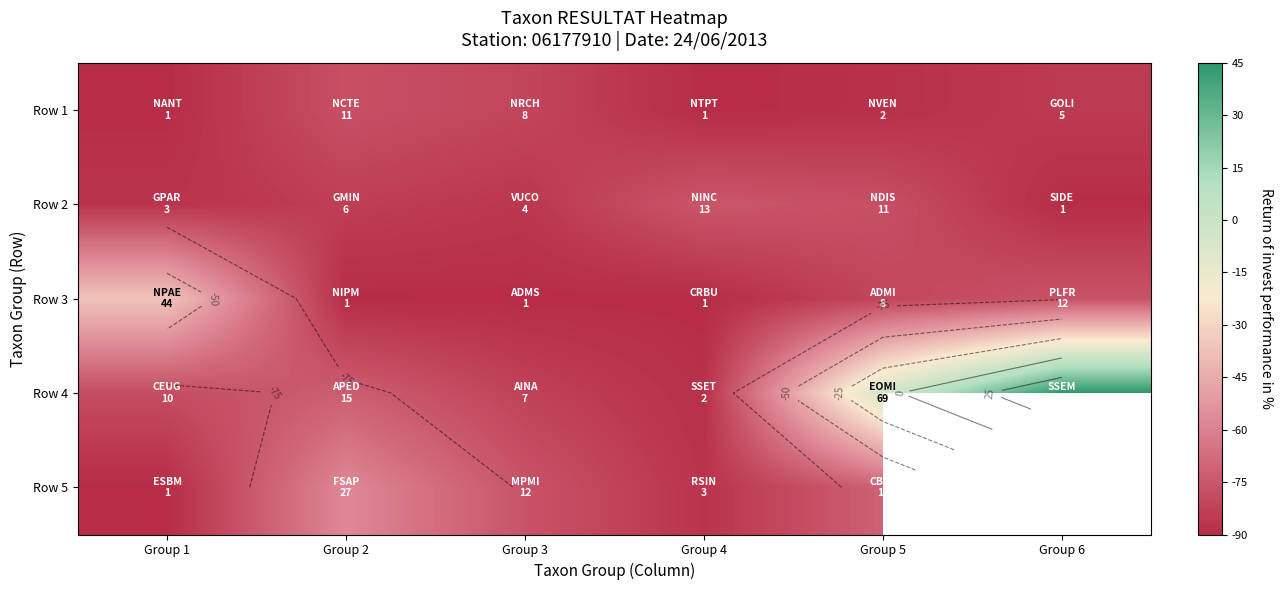

Which label corresponds to the largest value in the chart?

Group 6